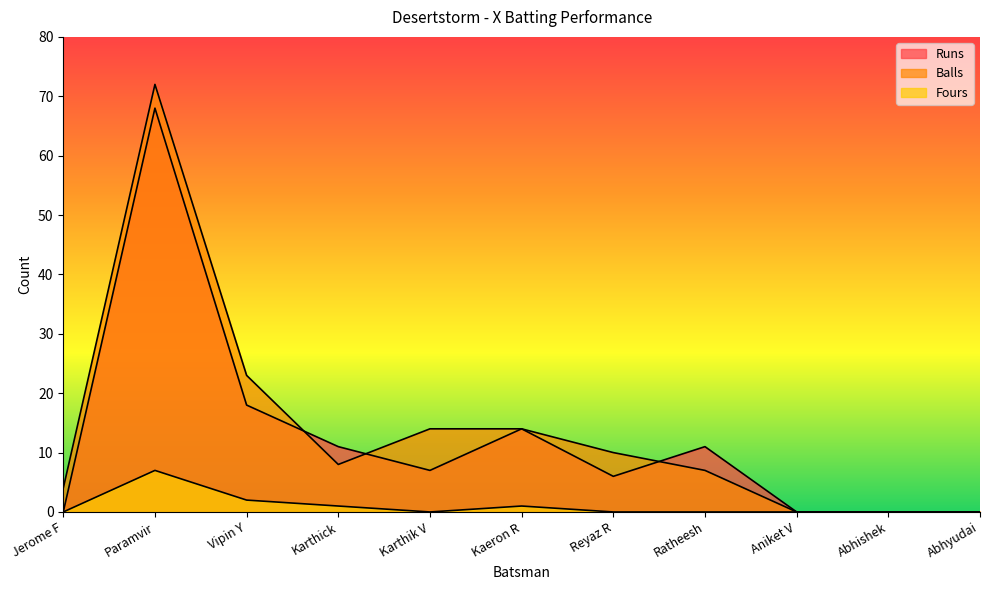

Reading right to left, transcribe all the data shown in this chart.

Runs: 0	0	0	11	6	14	7	11	18	68	0
Balls: 0	0	0	7	10	14	14	8	23	72	4
Fours: 0	0	0	0	0	1	0	1	2	7	0